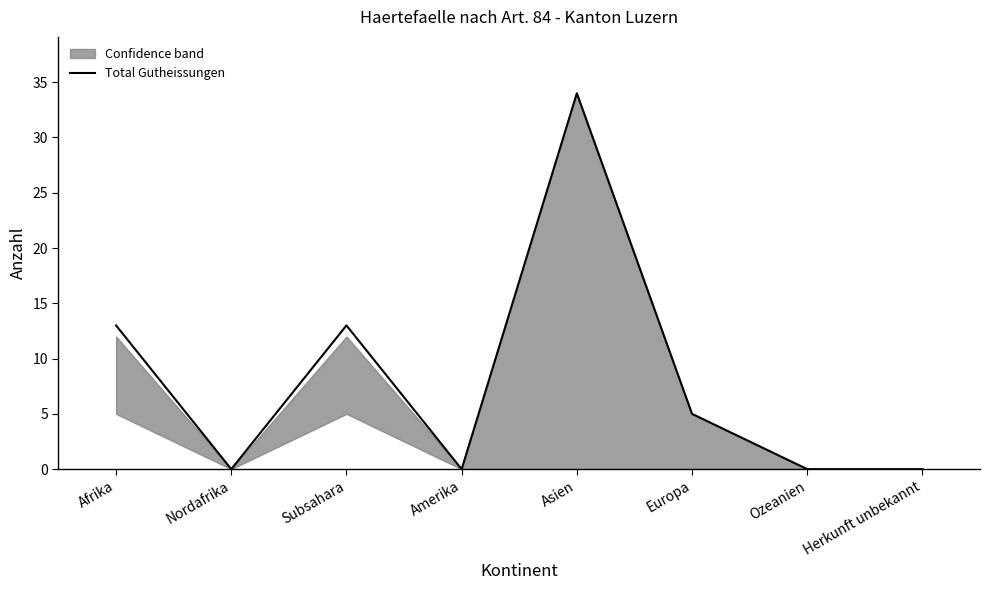

The chart shows a value of 0 at Herkunft unbekannt. True or false?

True